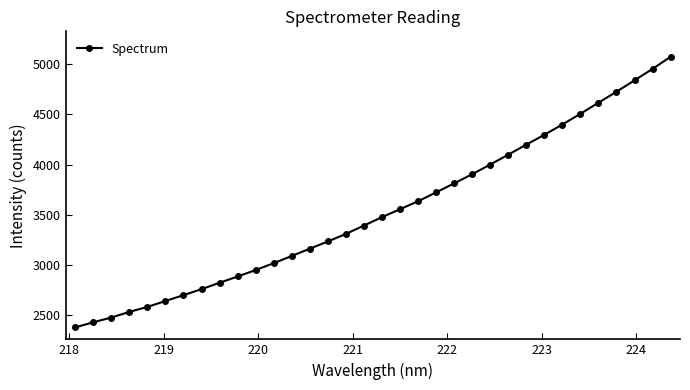

What is the sum of all values?

120185.5